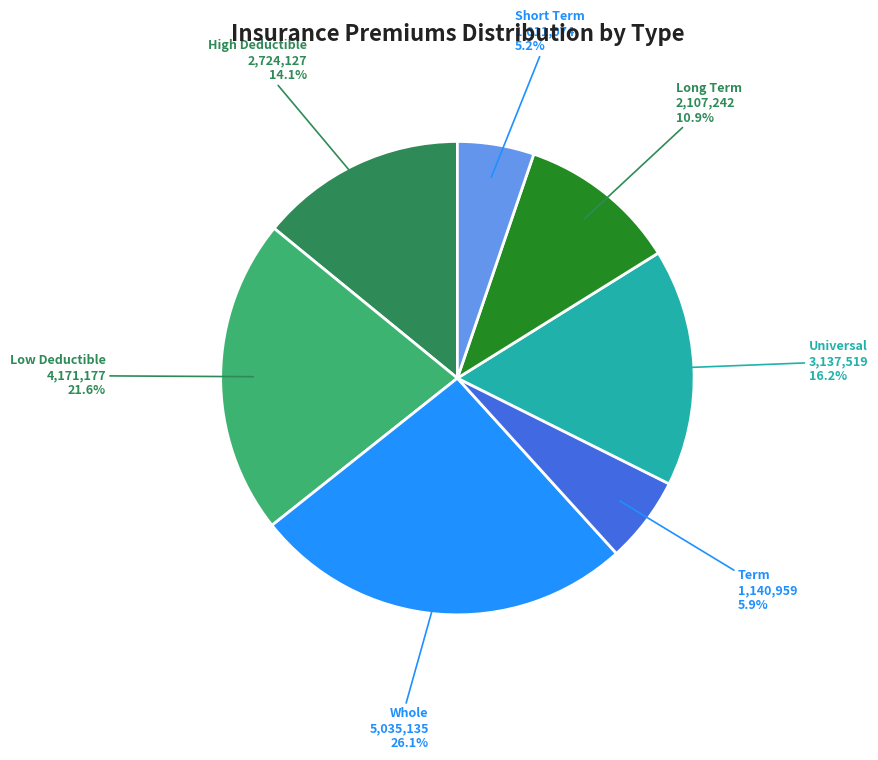

How much of the chart is everything except Universal?

83.8%